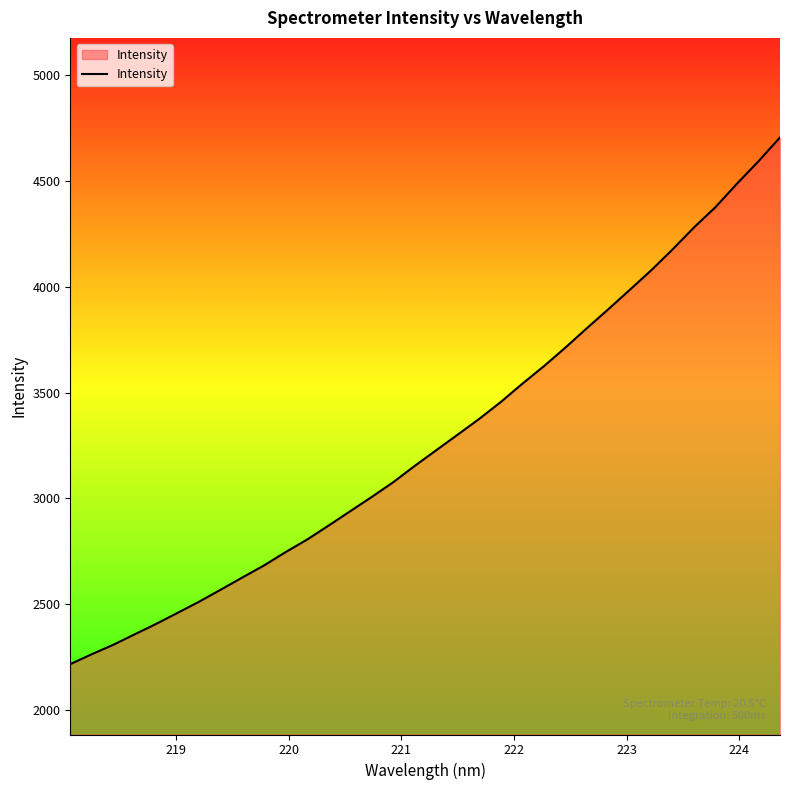

What is the greatest value displayed?

4705.2